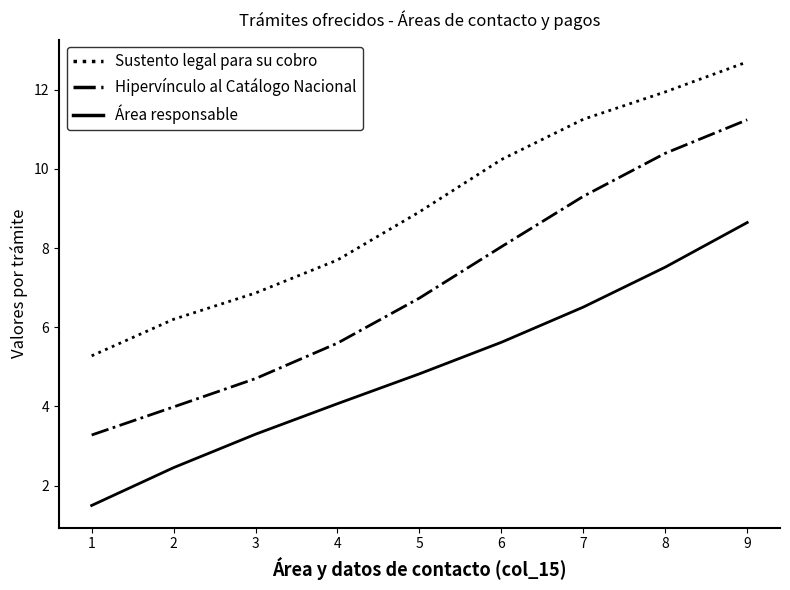

The Hipervínculo al Catálogo Nacional series shows 4.0 at 2. True or false?

True